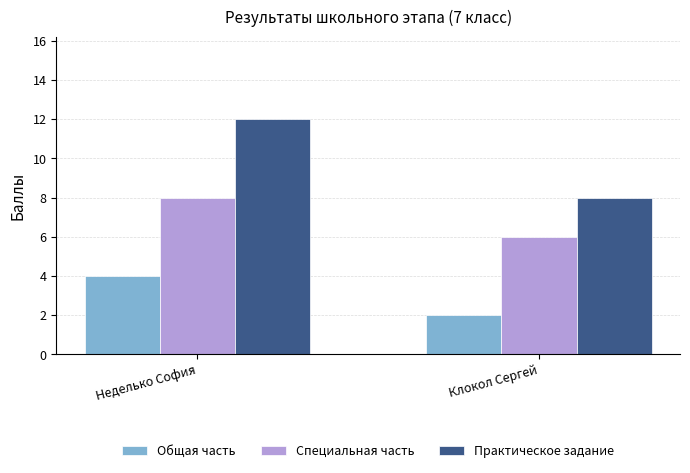

What is the difference between the maximum and minimum values in the Общая часть series?

2